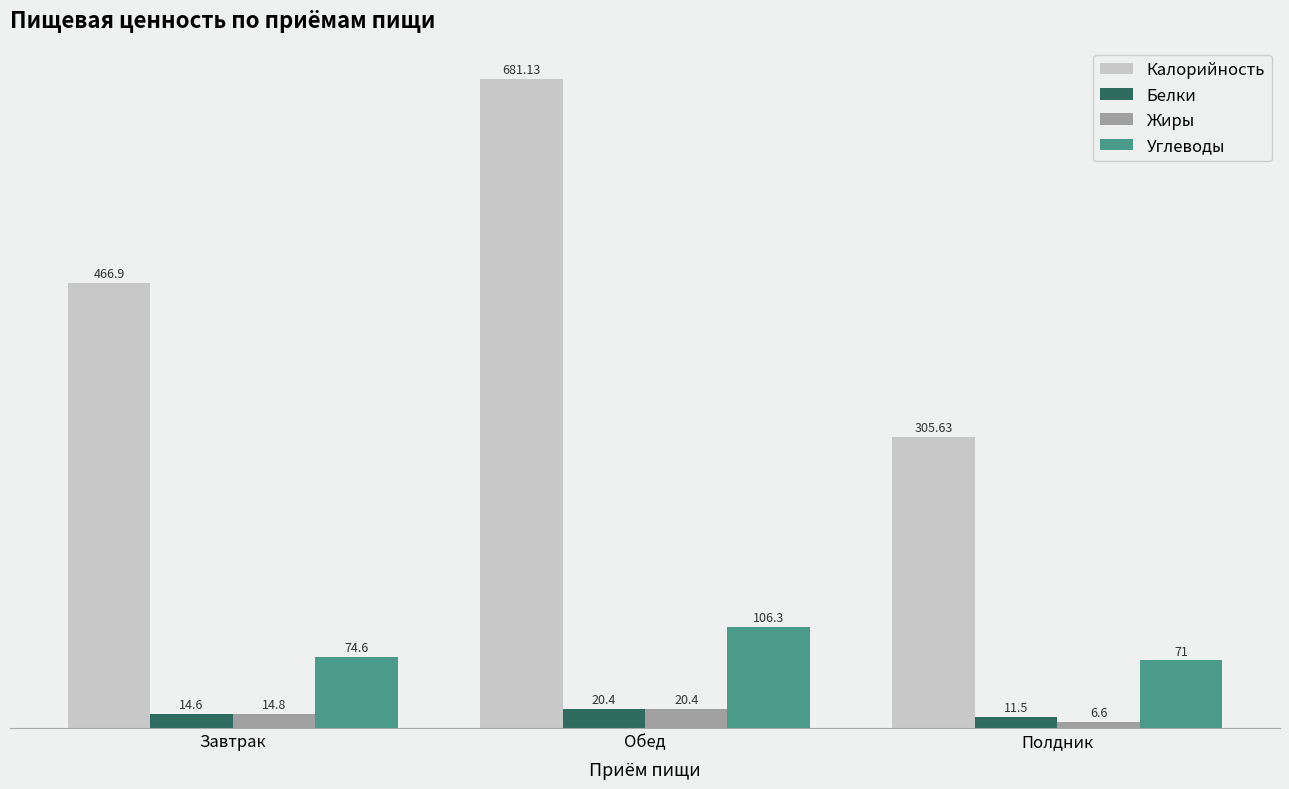

Does the chart contain any negative values?

No